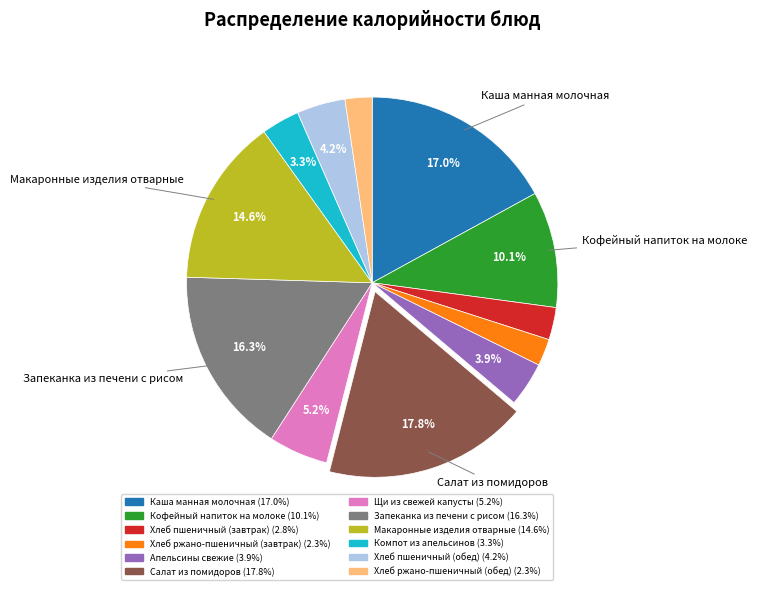

Between Каша манная молочная and Запеканка из печени с рисом, which is larger?

Каша манная молочная